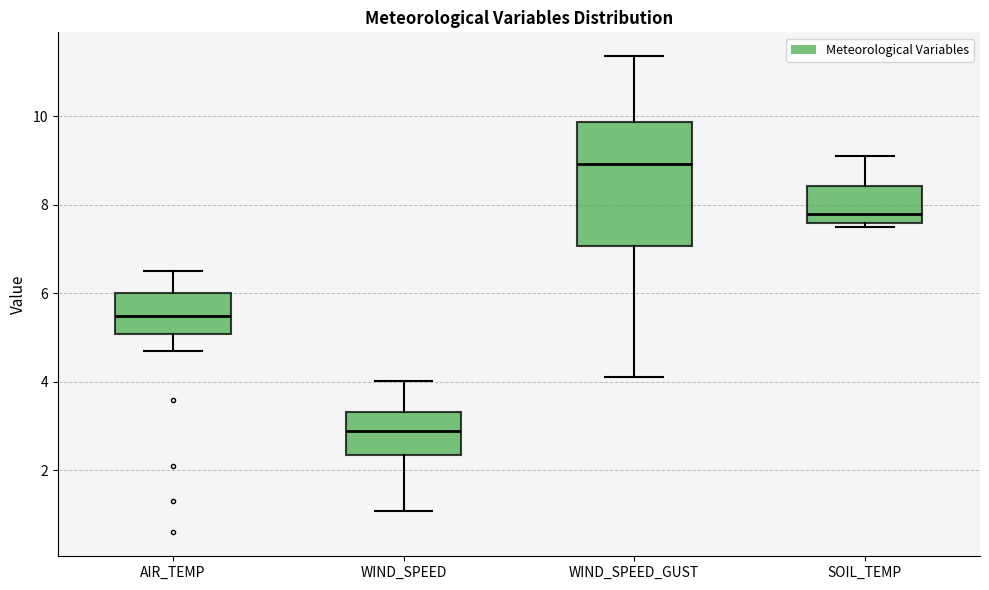

Which box has the highest median line?

WIND_SPEED_GUST